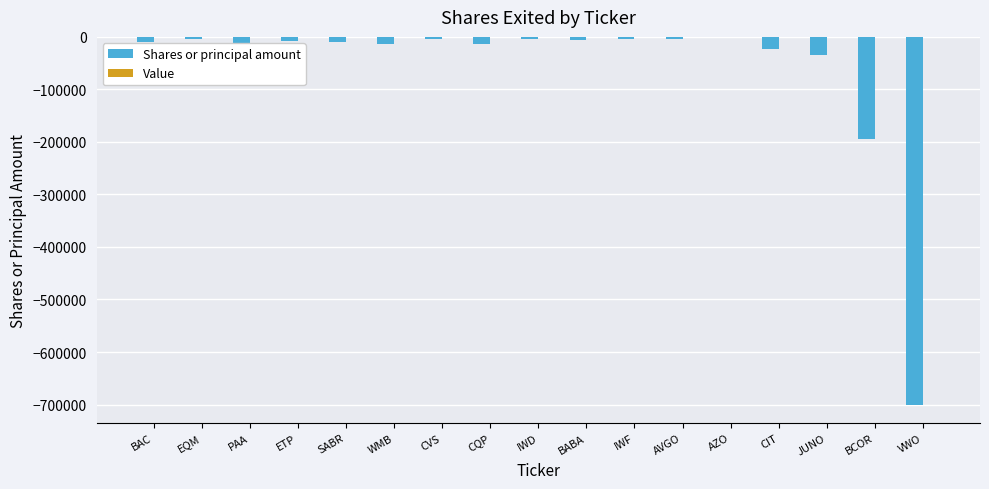

What is the sum of the values at VWO and JUNO?

-735055